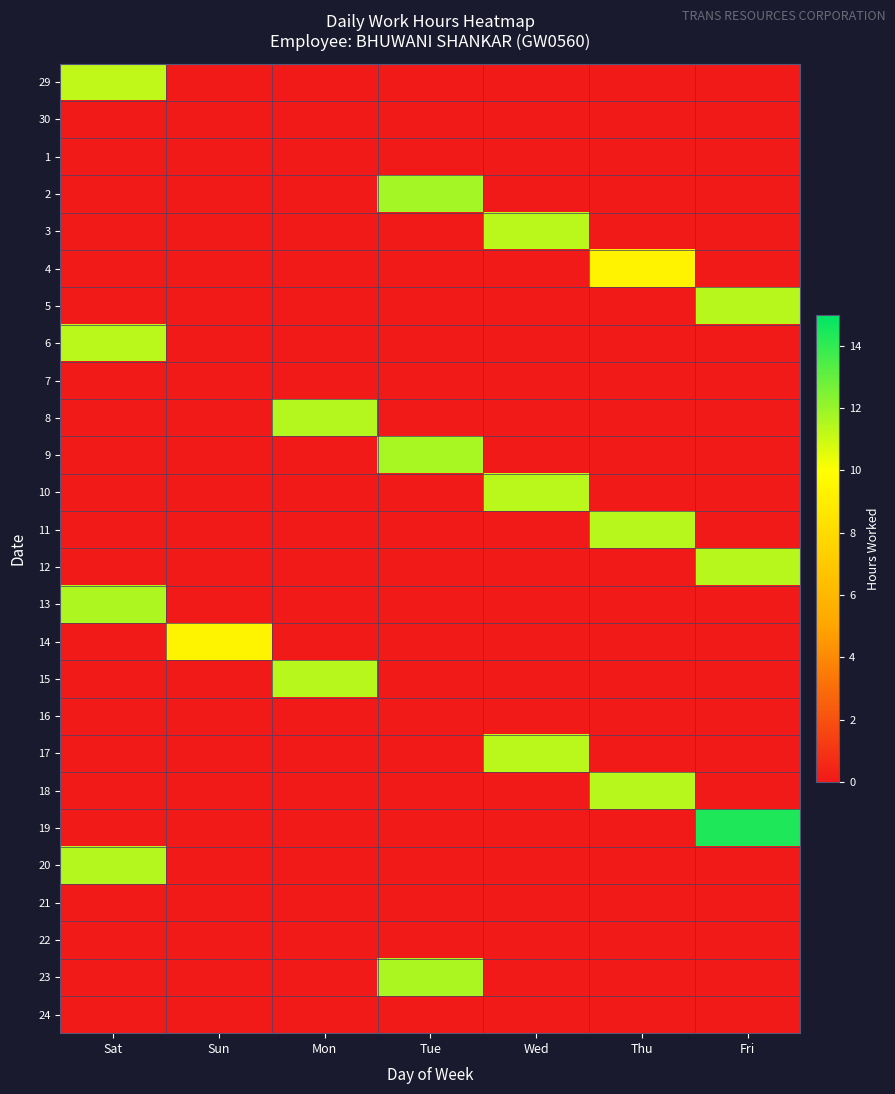

What is the total value across all series at Sat?

45.5